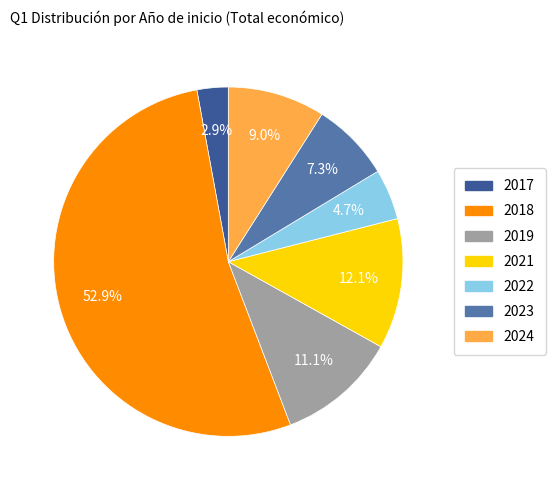

Is there a majority slice in this chart?

Yes